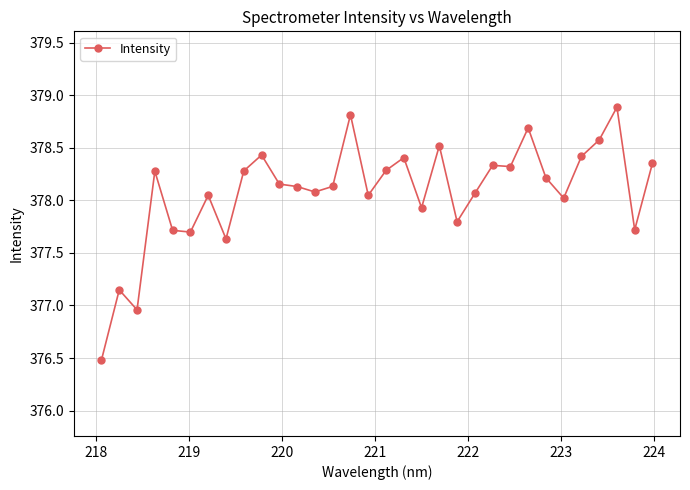

How many points are lower than both their immediate neighbors (excluding endpoints)?

10